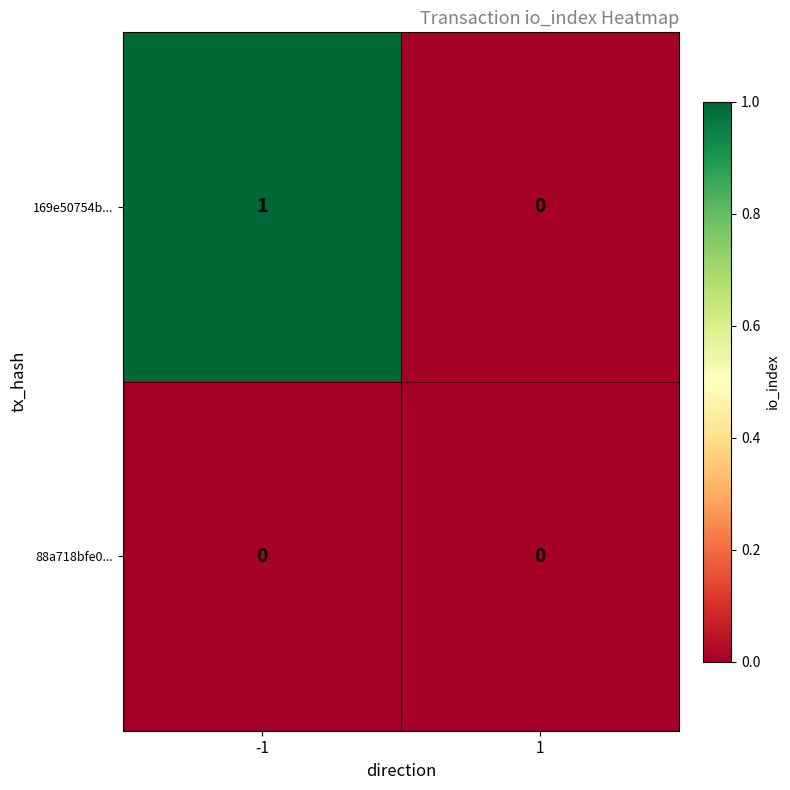

Which series has the largest range (max minus min)?

169e50754b...